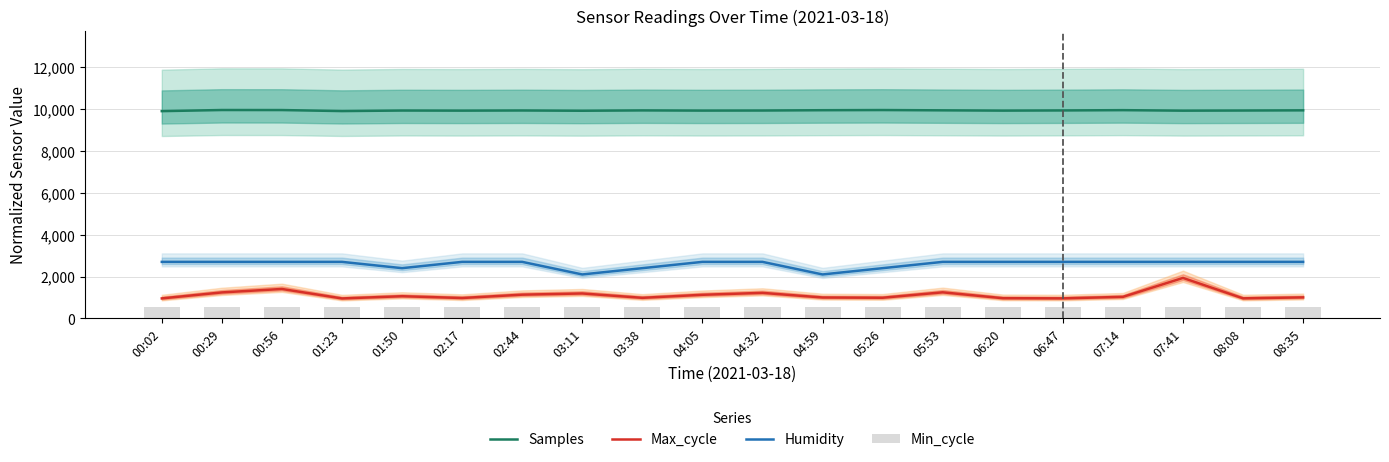

Which series has the largest range (max minus min)?

Max_cycle